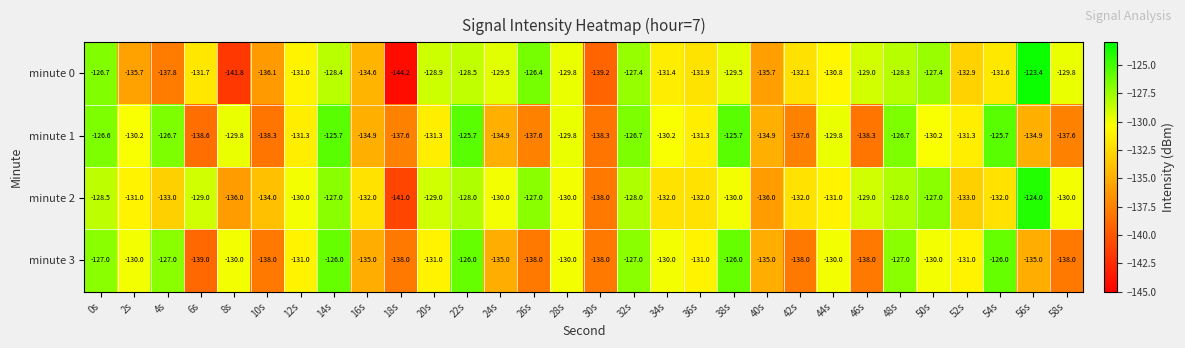

What is the average value of the minute 2 series?

-130.9